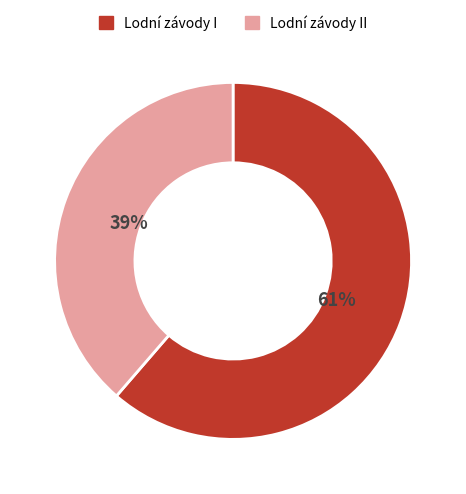

Which category has the smallest portion of the pie?

Lodní závody II